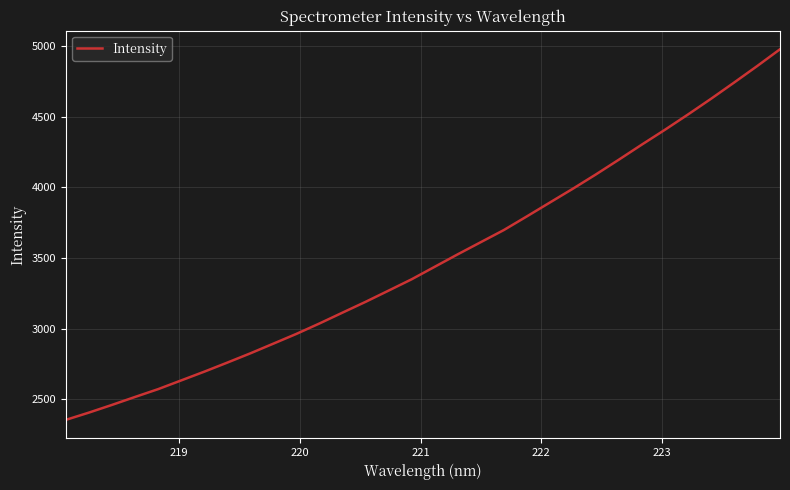

What is the greatest value displayed?

4977.3